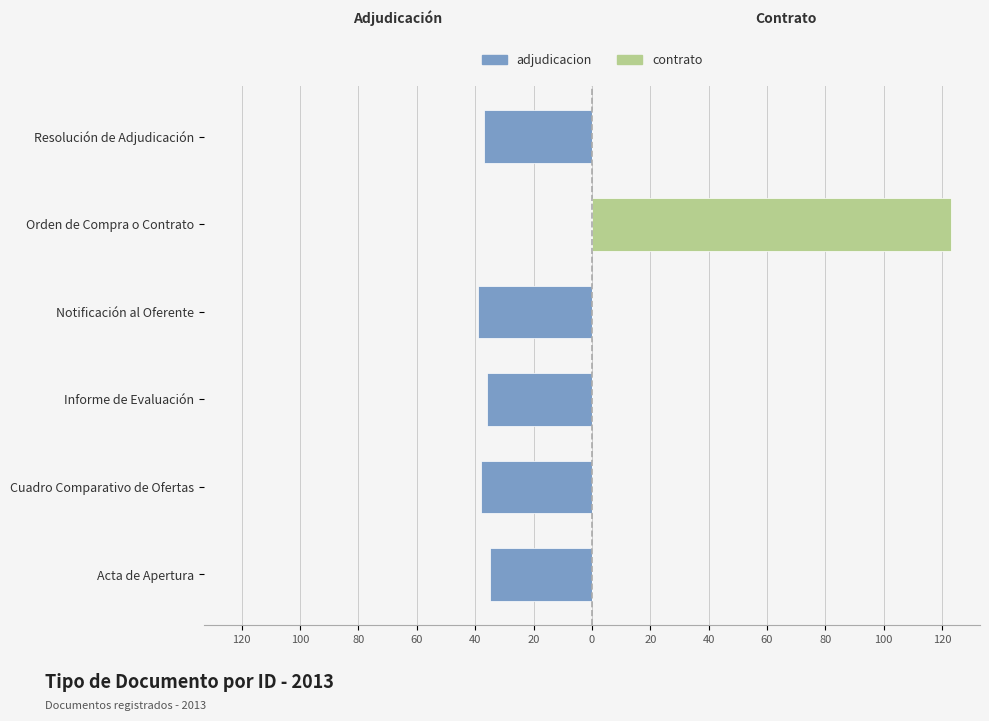

The adjudicacion series shows -37 at Resolución de Adjudicación. True or false?

True